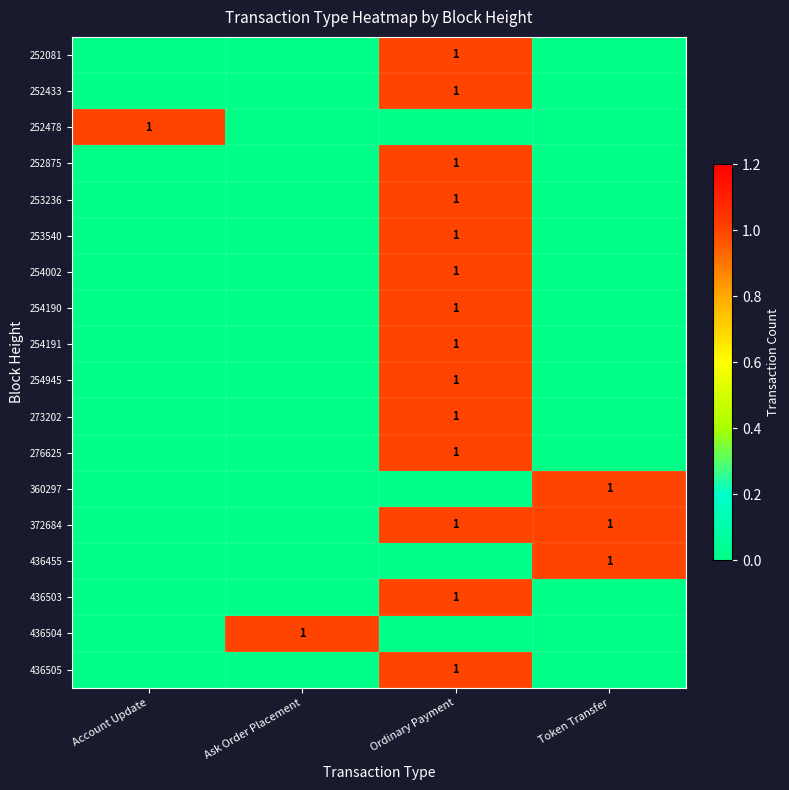

Is it true that 252433 equals 1 at Ordinary Payment?

True